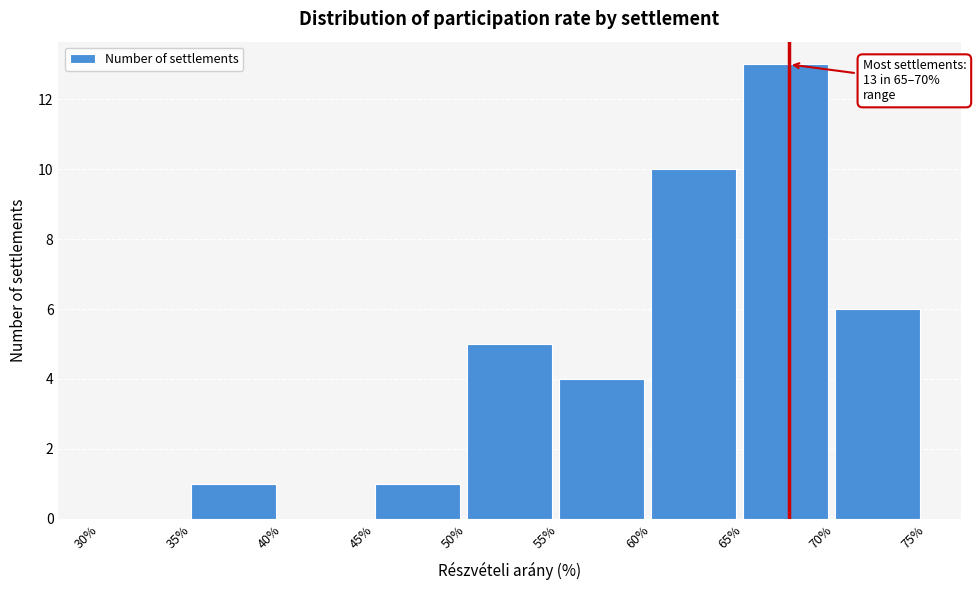

Over which range of the x-axis is the bar tallest?

65% to 70%